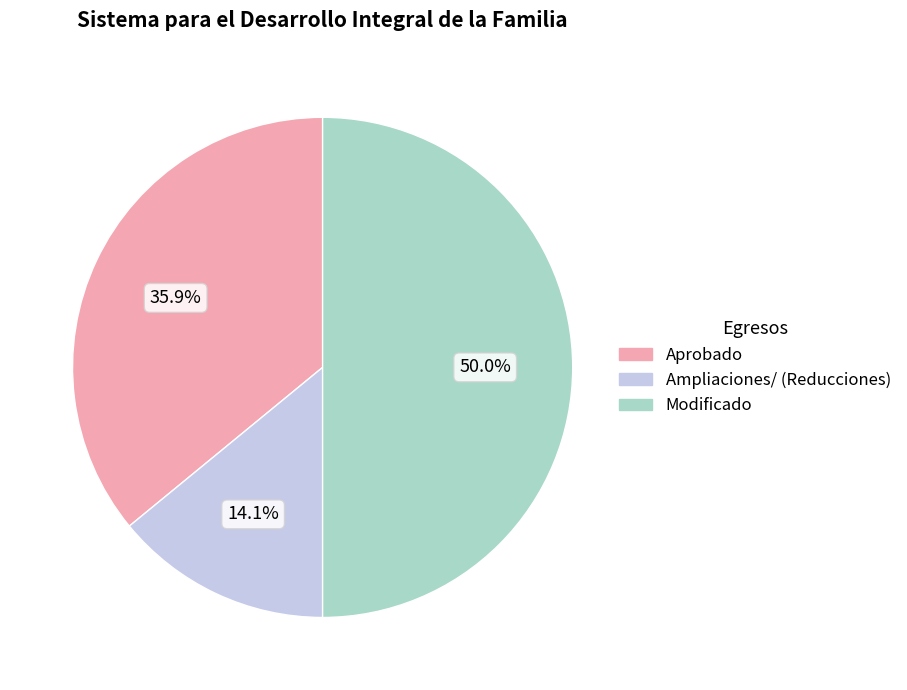

How many slices are in this pie chart?

3